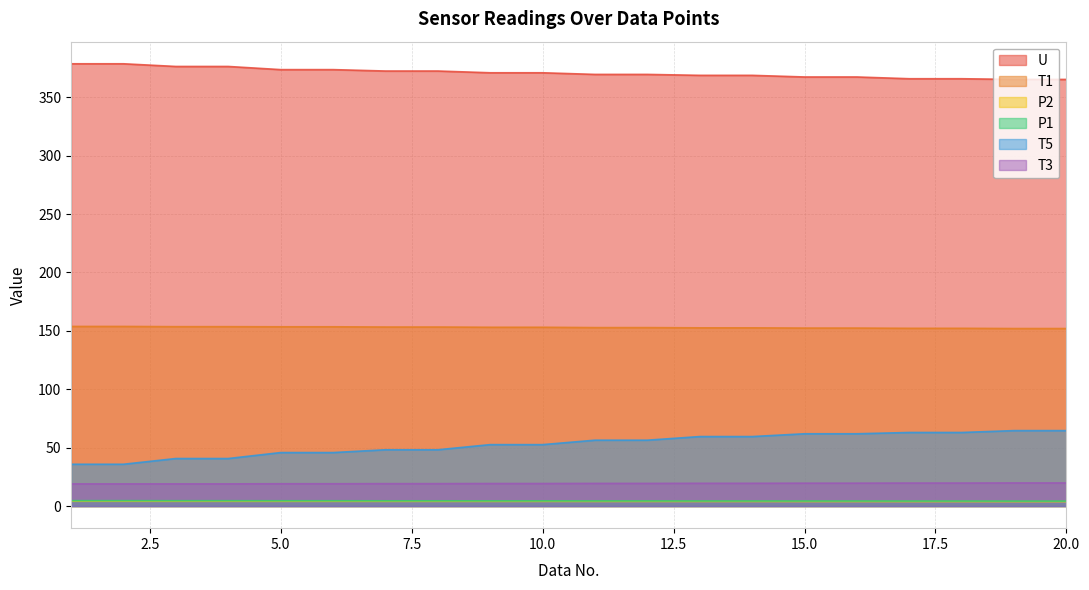

Reading right to left, list all the values displayed in this chart.

U: 365.3	365.3	365.9	365.9	367.4	367.4	368.8	368.8	369.6	369.6	371.0	371.0	372.5	372.5	373.7	373.7	376.4	376.4	378.7	378.7
T1: 152.0	152.0	152.2	152.2	152.4	152.4	152.6	152.6	152.8	152.8	153.1	153.1	153.3	153.3	153.5	153.5	153.6	153.6	153.8	153.8
P2: 3.8	3.8	3.8	3.8	3.9	3.9	3.9	3.9	4.0	4.0	4.0	4.0	4.0	4.0	4.1	4.1	4.1	4.1	4.1	4.1
P1: 4.2	4.2	4.3	4.3	4.3	4.3	4.4	4.4	4.4	4.4	4.4	4.4	4.5	4.5	4.5	4.5	4.6	4.6	4.6	4.6
T5: 64.6	64.6	63.0	63.0	61.9	61.9	59.5	59.5	56.4	56.4	52.6	52.6	48.2	48.2	45.8	45.8	40.7	40.7	35.8	35.8
T3: 19.8	19.8	19.7	19.7	19.6	19.6	19.5	19.5	19.4	19.4	19.3	19.3	19.2	19.2	19.1	19.1	19.0	19.0	19.0	19.0